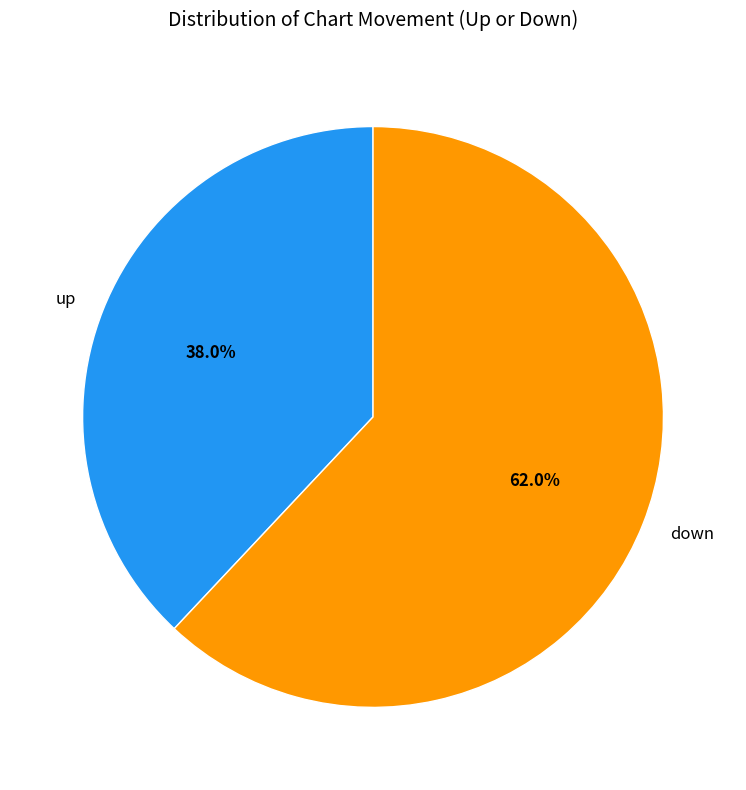

Approximately how many times larger is the value at up compared to down?

0.6